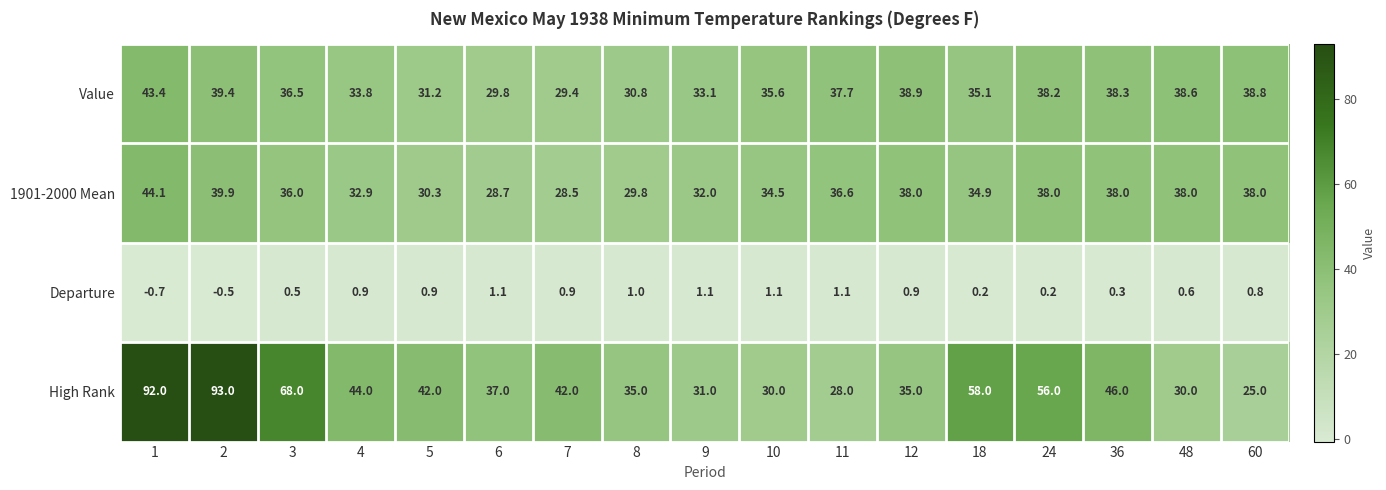

What is the smallest value displayed?

-0.7